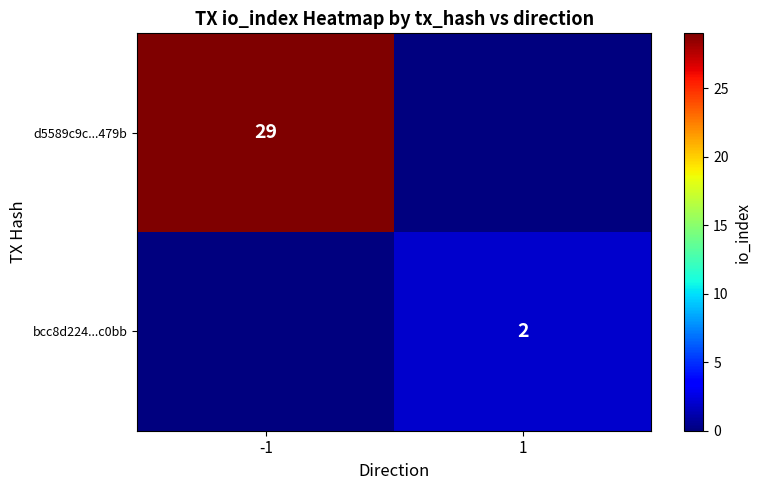

True or false: d5589c9c...479b has a value of 44 at -1.

False